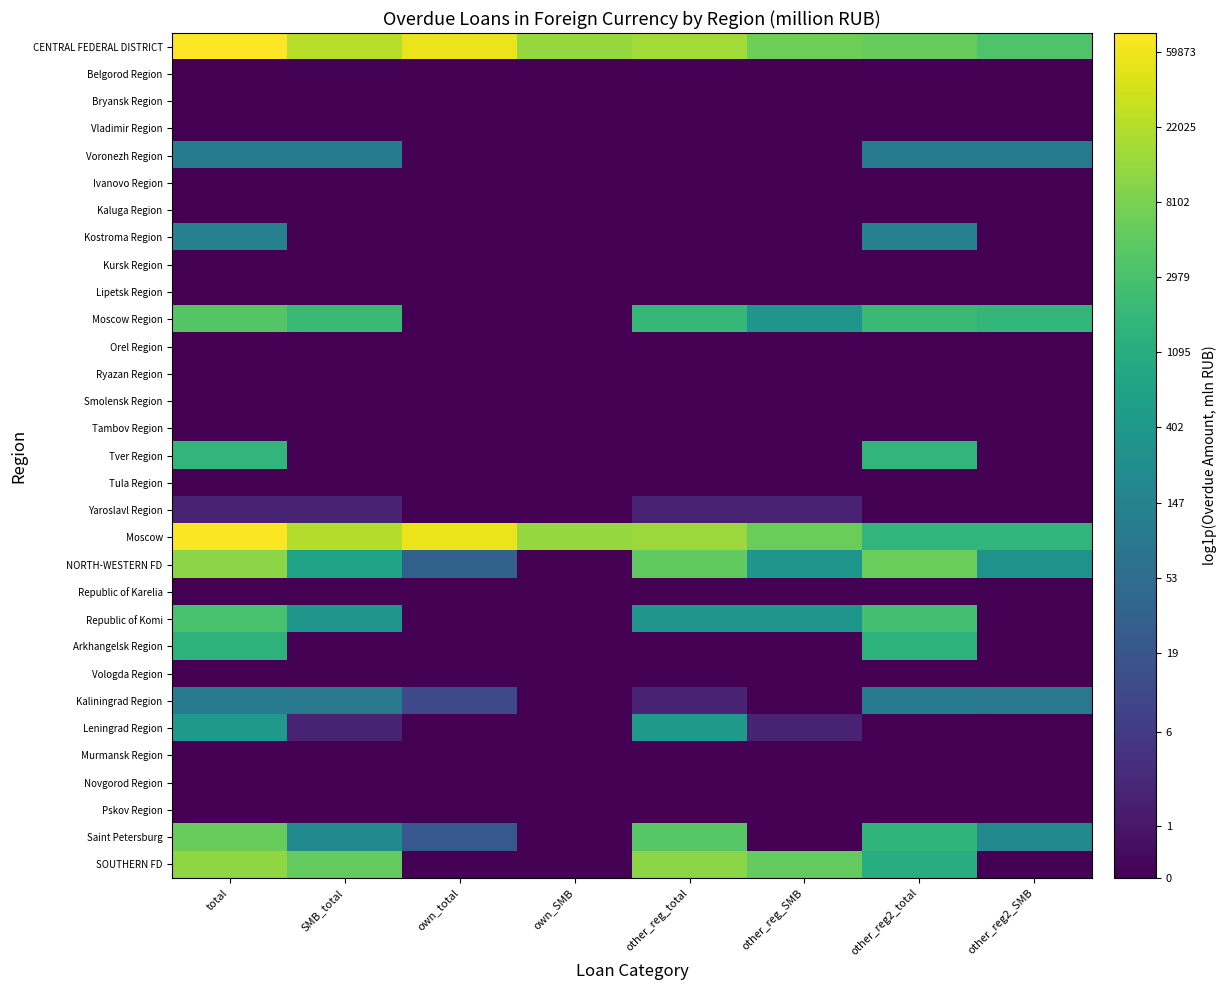

At which category is the sum across all series the highest?

total